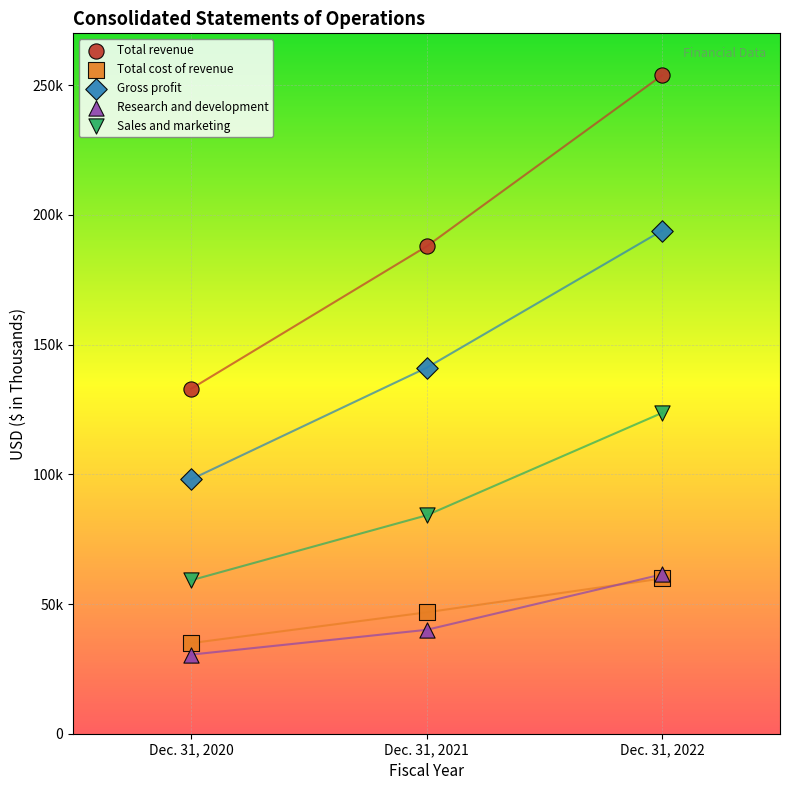

Which series has the widest spread of Y values?

Total revenue